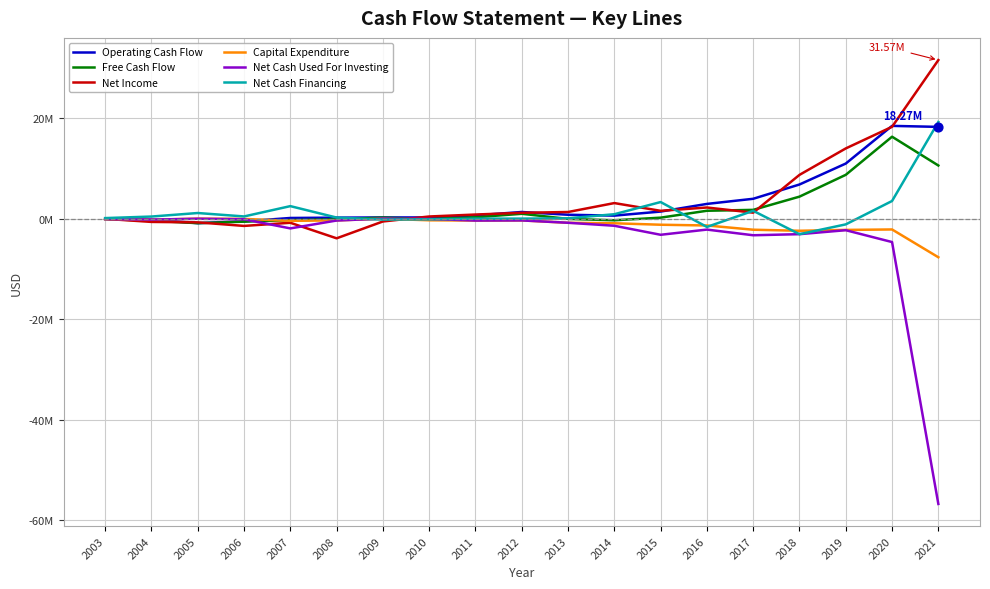

What are all the series names shown in the legend?

Operating Cash Flow, Free Cash Flow, Net Income, Capital Expenditure, Net Cash Used For Investing, Net Cash Financing